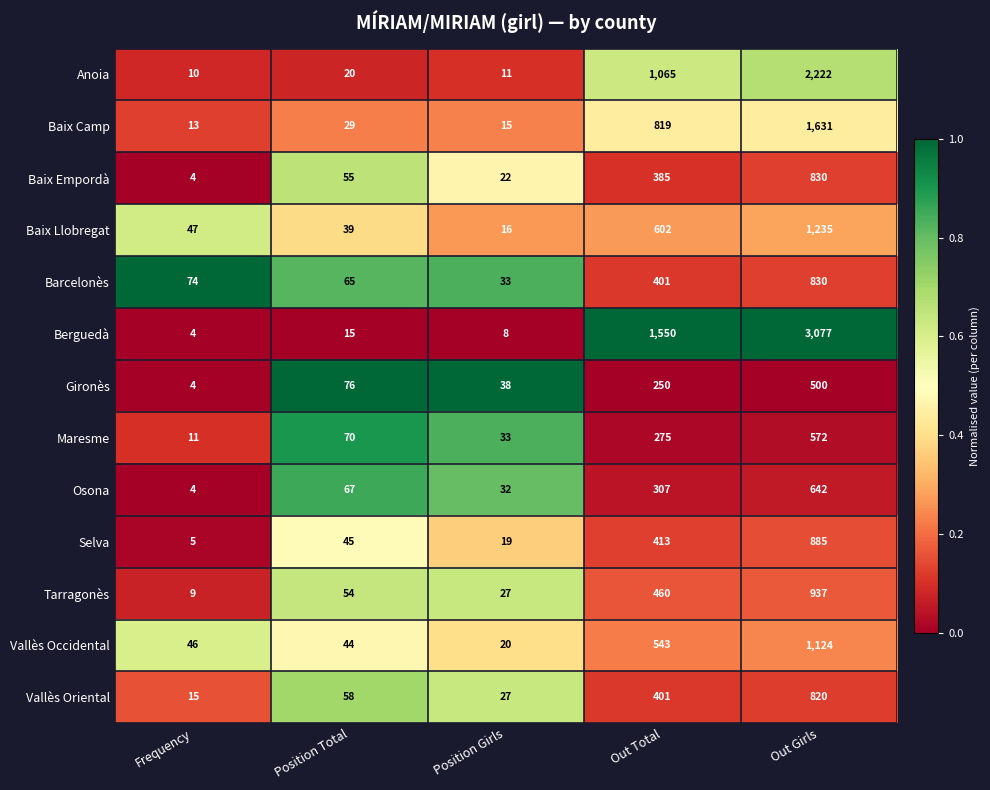

Which series has the largest range (max minus min)?

Berguedà